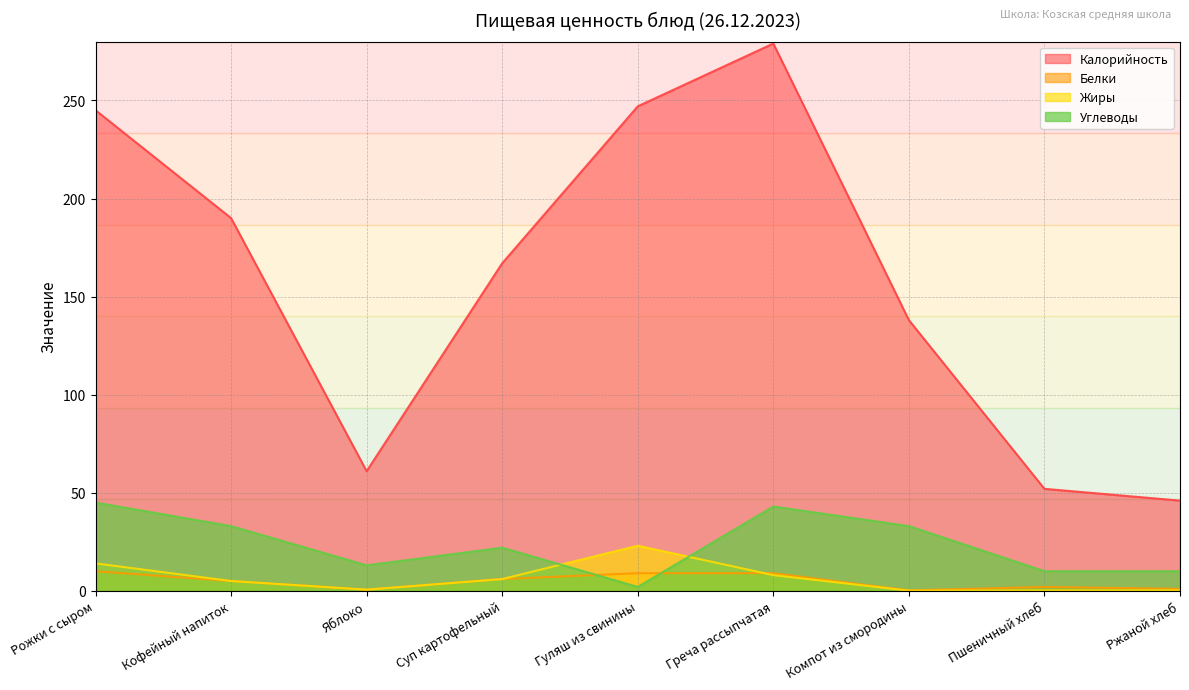

At which label is Углеводы closest to 23?

Суп картофельный